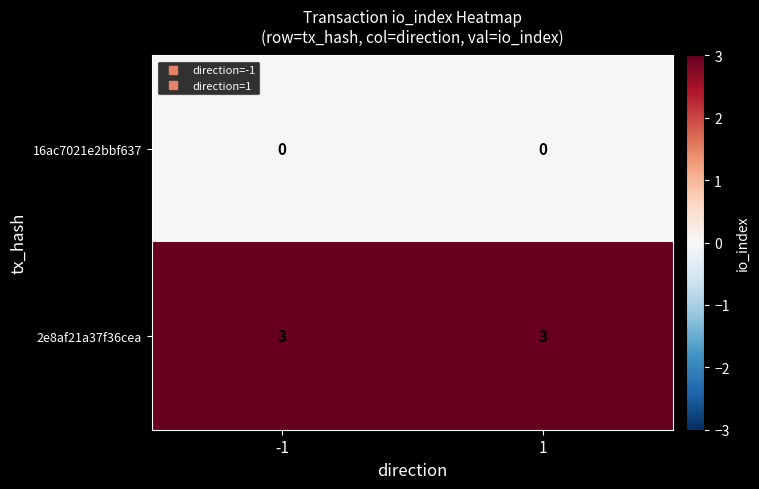

What is the average value of the 2e8af21a37f36cea series?

3